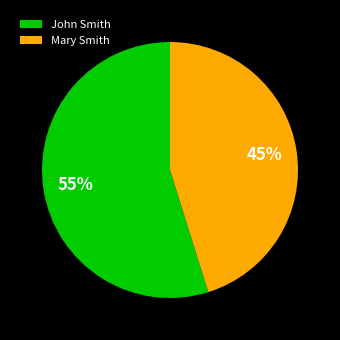

The John Smith slice represents 60% of the pie. True or false?

False